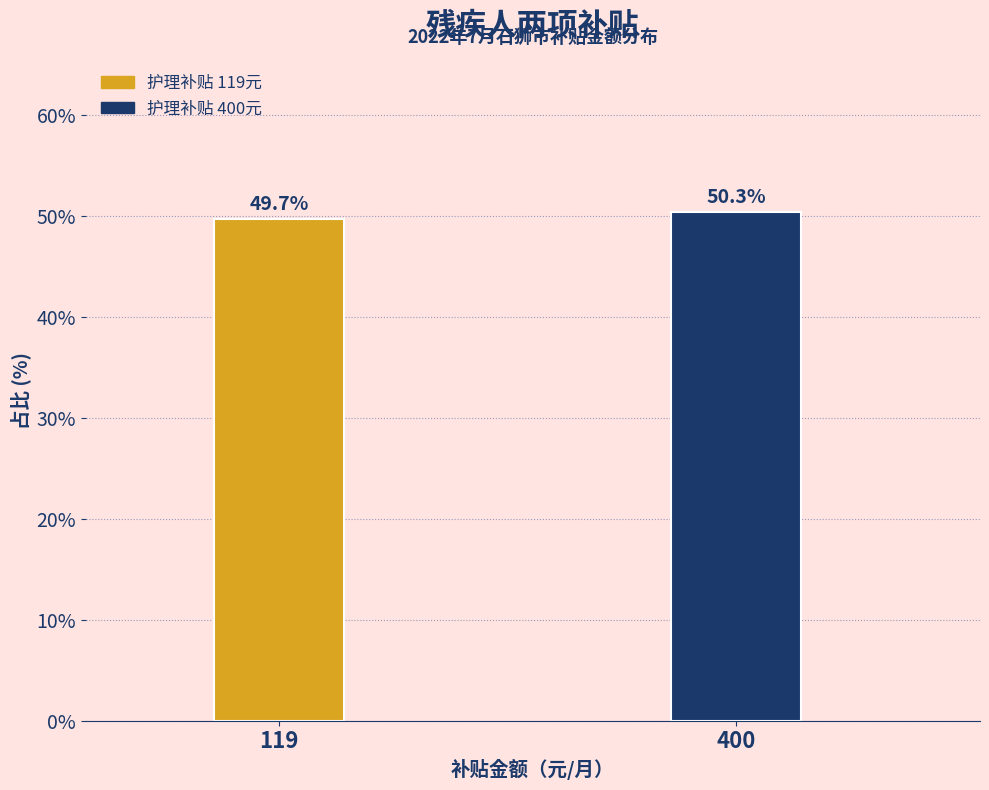

Reading left to right, what are all the values shown in this chart?

49.7	50.3